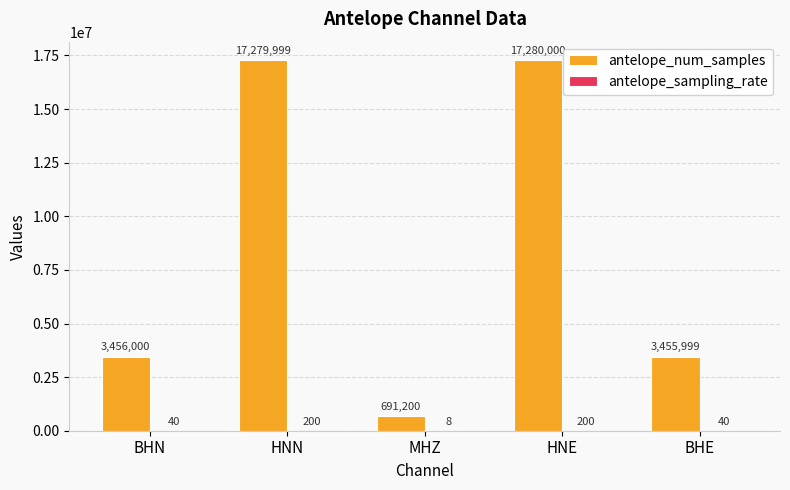

At which category is the sum across all series the highest?

HNE